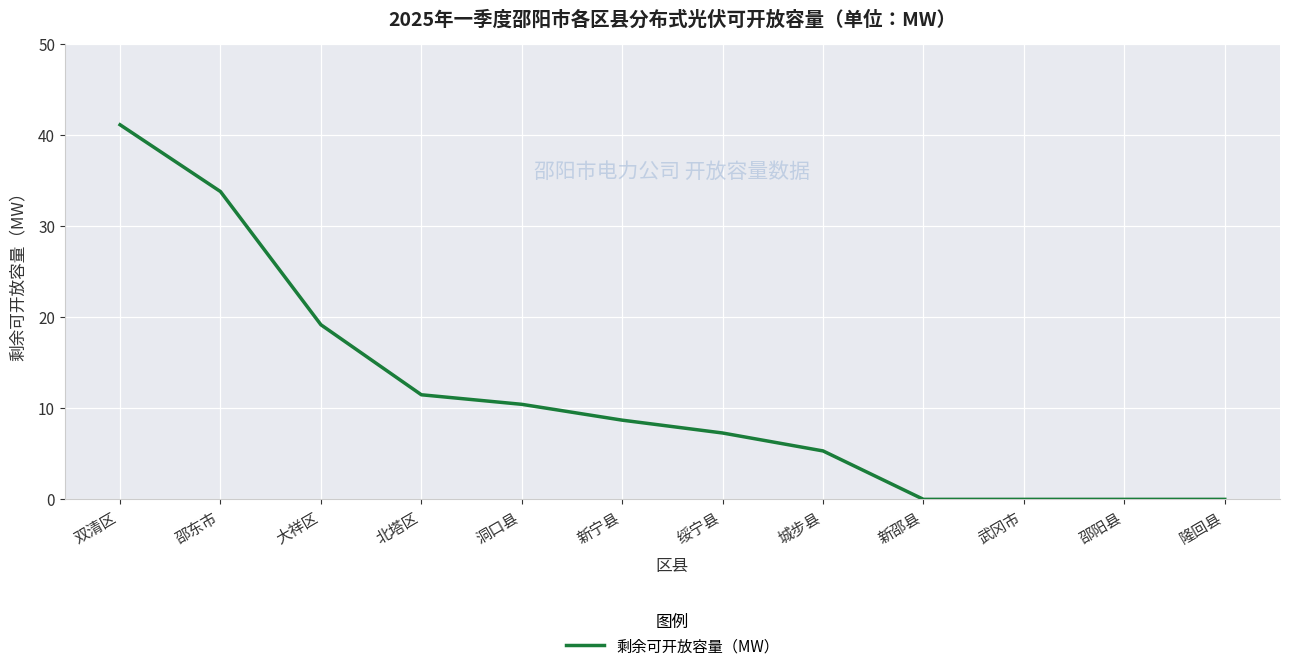

Is it true that the value at 双清区 is 41.1?

True